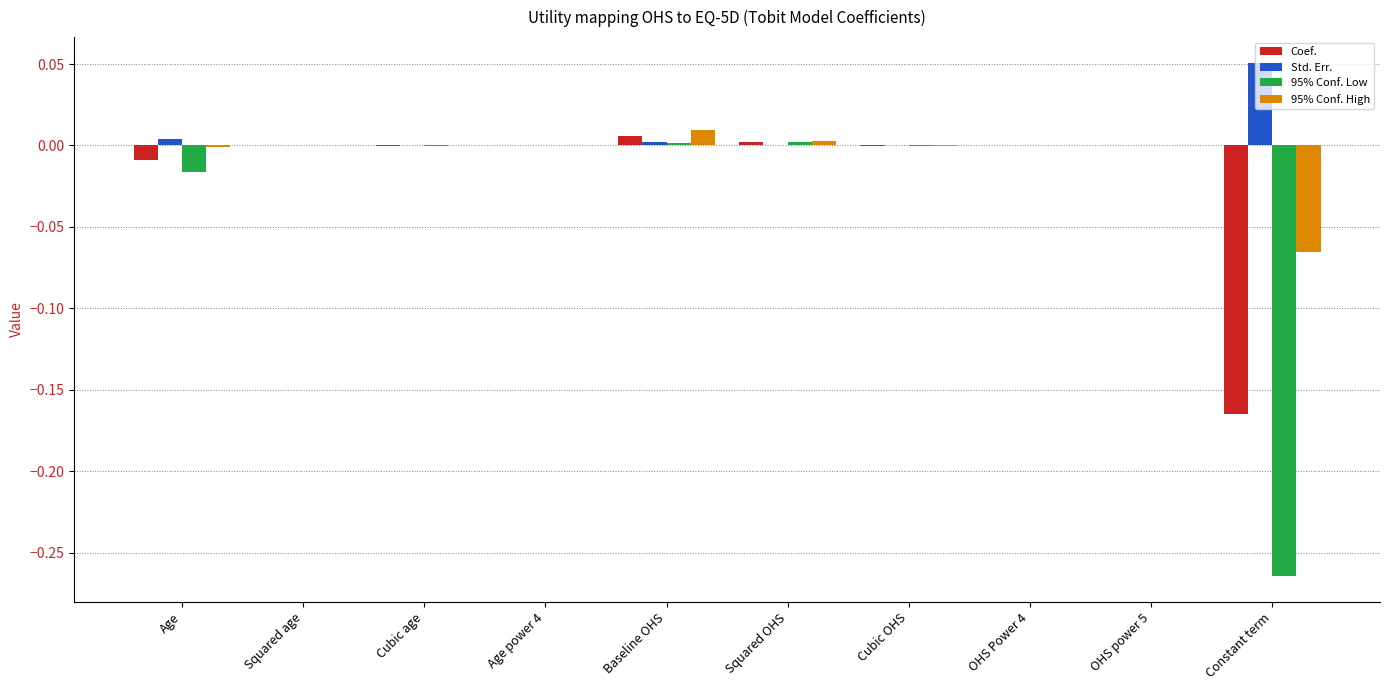

At which label does Std. Err. reach its peak?

Constant term